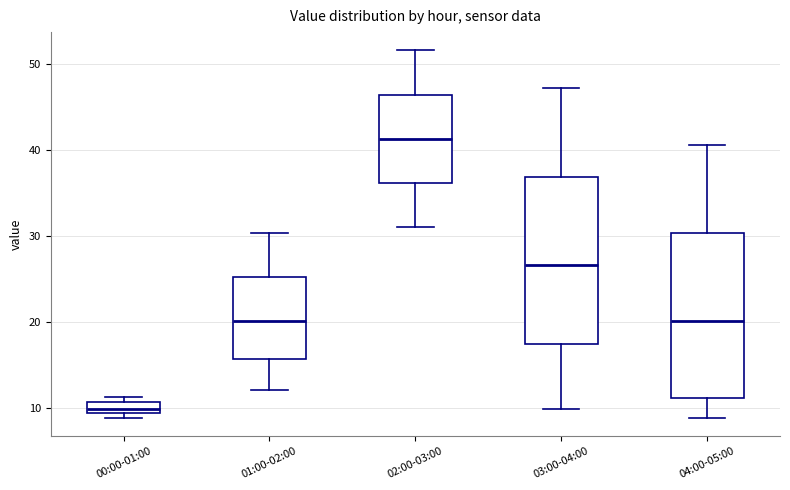

Where does the median line of the box for 00:00-01:00 sit on the y-axis? The values are not printed on the chart, so give them approximately, as read against the axis.

10